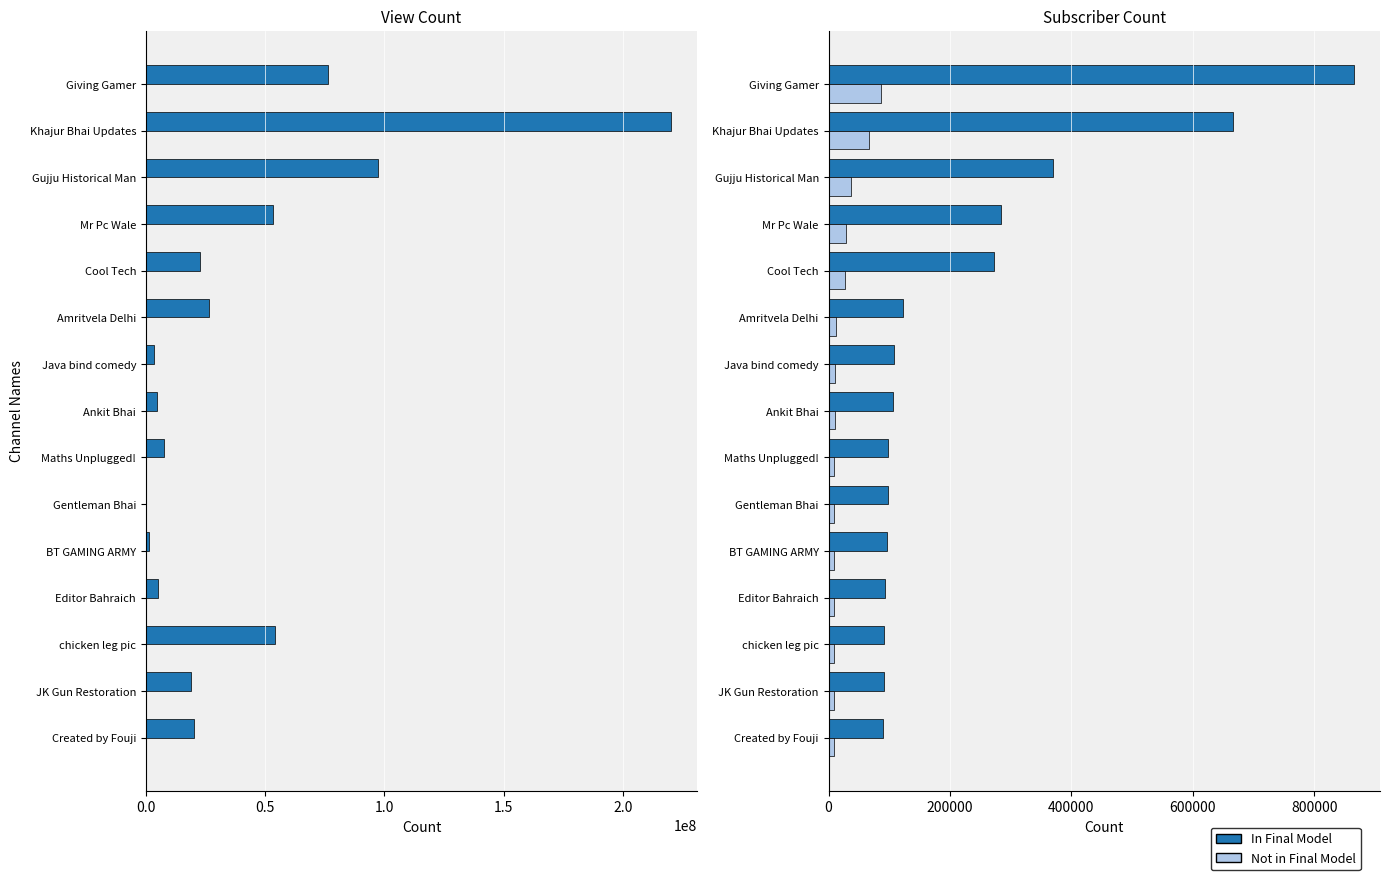

What is the highest value of the Subscriber Count series?

865000